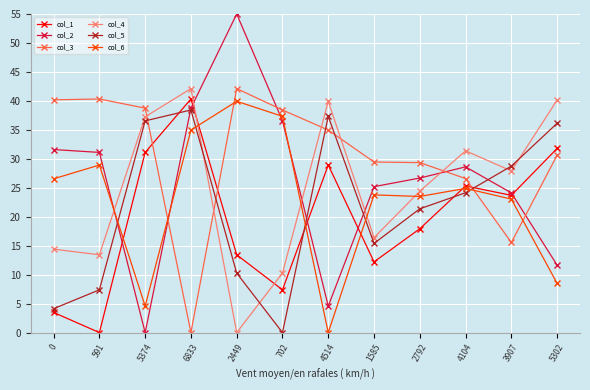

What is the difference between the maximum and minimum values in the col_5 series?

38.4